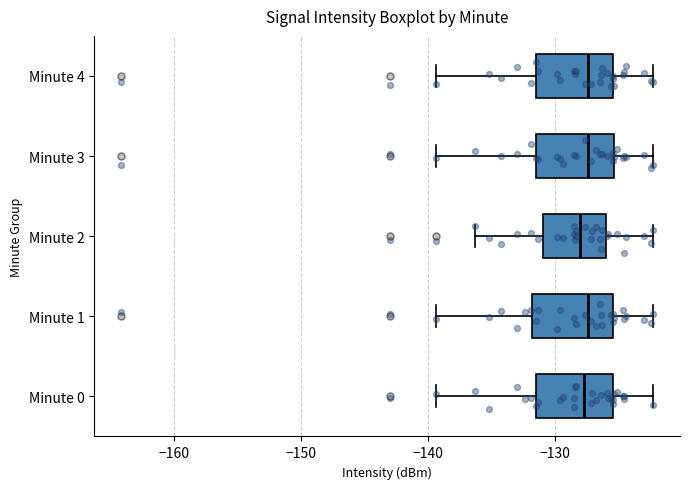

Reading bottom to top, read every box against the x-axis: the position of its median line, the range the box covers, and the ends of its whiskers. The values are not printed on the chart, so give them approximately, as read against the axis.

Minute 0: median -128, box -131 to -125, whiskers -139 to -122
Minute 1: median -127, box -132 to -125, whiskers -139 to -122
Minute 2: median -128, box -131 to -126, whiskers -136 to -122
Minute 3: median -127, box -131 to -125, whiskers -139 to -122
Minute 4: median -127, box -131 to -125, whiskers -139 to -122